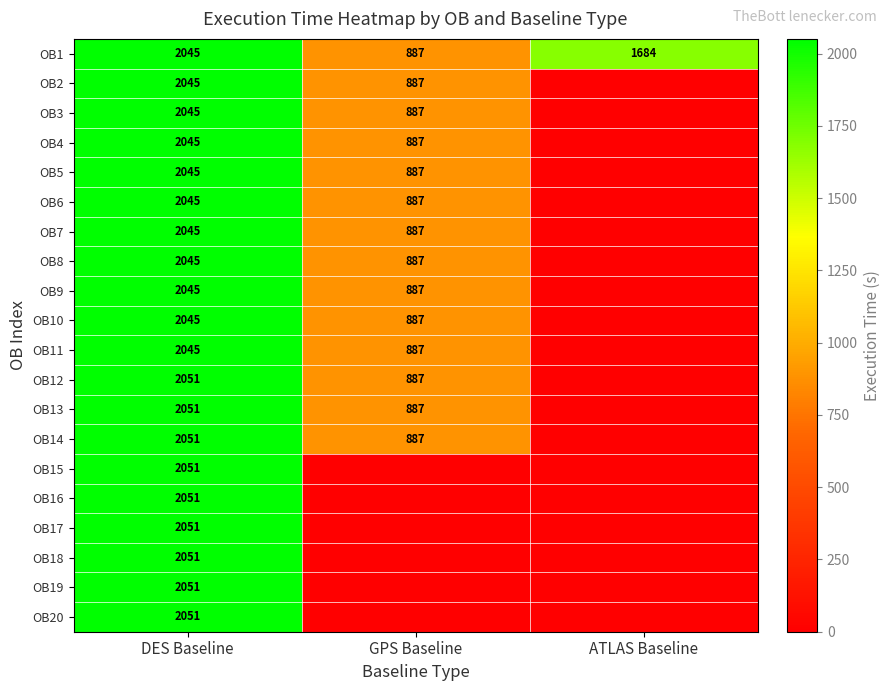

Is it true that OB1 equals 1498 at GPS Baseline?

False